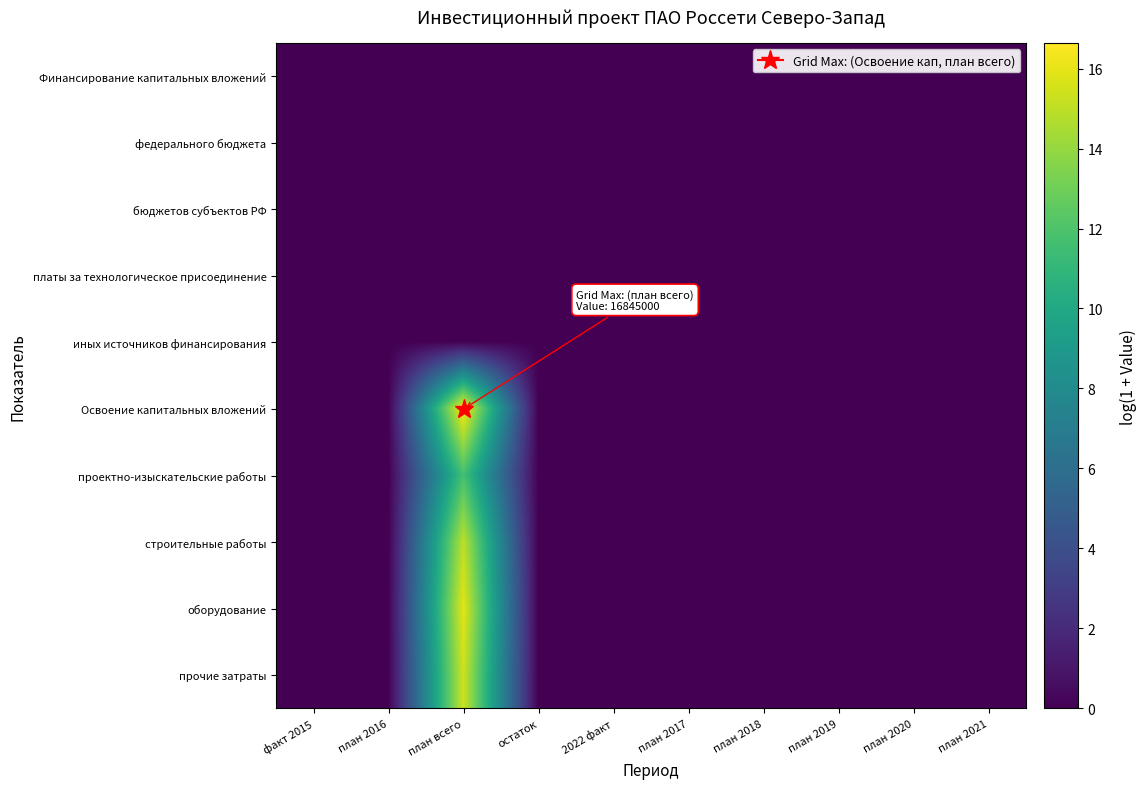

Reading right to left, what are all the values shown in this chart?

Финансирование капитальных вложений: план 2021=0.0	план 2020=0.0	план 2019=0.0	план 2018=0.0	план 2017=0.0	2022 факт=0.0	остаток=0.0	план всего=0.0	план 2016=0.0	факт 2015=0.0
федерального бюджета: план 2021=0.0	план 2020=0.0	план 2019=0.0	план 2018=0.0	план 2017=0.0	2022 факт=0.0	остаток=0.0	план всего=0.0	план 2016=0.0	факт 2015=0.0
бюджетов субъектов РФ: план 2021=0.0	план 2020=0.0	план 2019=0.0	план 2018=0.0	план 2017=0.0	2022 факт=0.0	остаток=0.0	план всего=0.0	план 2016=0.0	факт 2015=0.0
платы за технологическое присоединение: план 2021=0.0	план 2020=0.0	план 2019=0.0	план 2018=0.0	план 2017=0.0	2022 факт=0.0	остаток=0.0	план всего=0.0	план 2016=0.0	факт 2015=0.0
иных источников финансирования: план 2021=0.0	план 2020=0.0	план 2019=0.0	план 2018=0.0	план 2017=0.0	2022 факт=0.0	остаток=0.0	план всего=0.0	план 2016=0.0	факт 2015=0.0
Освоение капитальных вложений: план 2021=0.0	план 2020=0.0	план 2019=0.0	план 2018=0.0	план 2017=0.0	2022 факт=0.0	остаток=0.0	план всего=16.6	план 2016=0.0	факт 2015=0.0
проектно-изыскательские работы: план 2021=0.0	план 2020=0.0	план 2019=0.0	план 2018=0.0	план 2017=0.0	2022 факт=0.0	остаток=0.0	план всего=11.7	план 2016=0.0	факт 2015=0.0
строительные работы: план 2021=0.0	план 2020=0.0	план 2019=0.0	план 2018=0.0	план 2017=0.0	2022 факт=0.0	остаток=0.0	план всего=15.0	план 2016=0.0	факт 2015=0.0
оборудование: план 2021=0.0	план 2020=0.0	план 2019=0.0	план 2018=0.0	план 2017=0.0	2022 факт=0.0	остаток=0.0	план всего=16.0	план 2016=0.0	факт 2015=0.0
прочие затраты: план 2021=0.0	план 2020=0.0	план 2019=0.0	план 2018=0.0	план 2017=0.0	2022 факт=0.0	остаток=0.0	план всего=15.4	план 2016=0.0	факт 2015=0.0